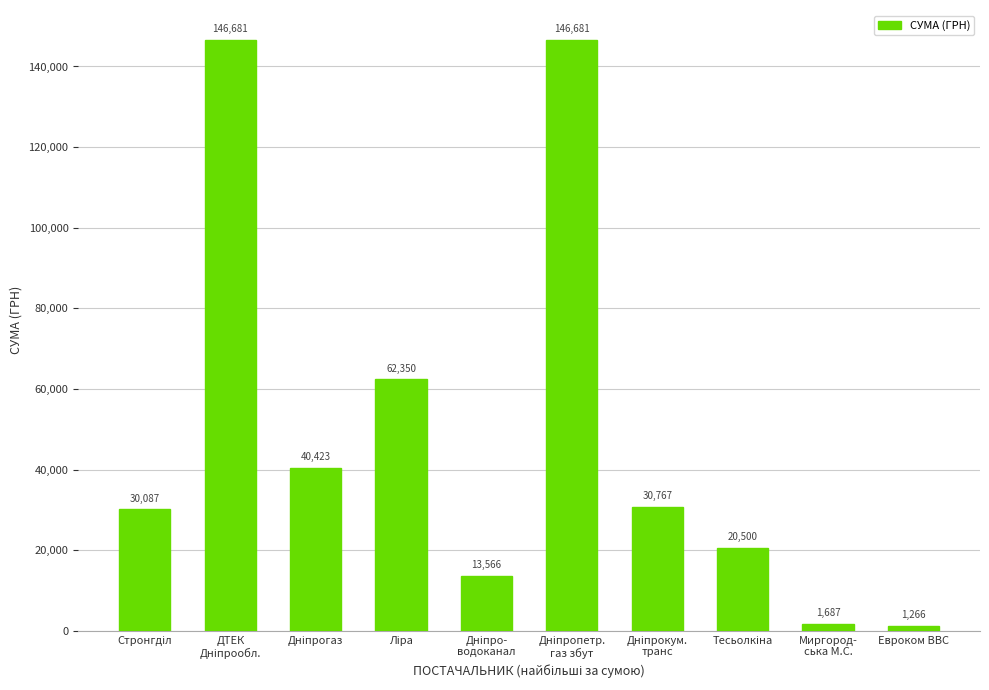

What is the average value?

49400.8